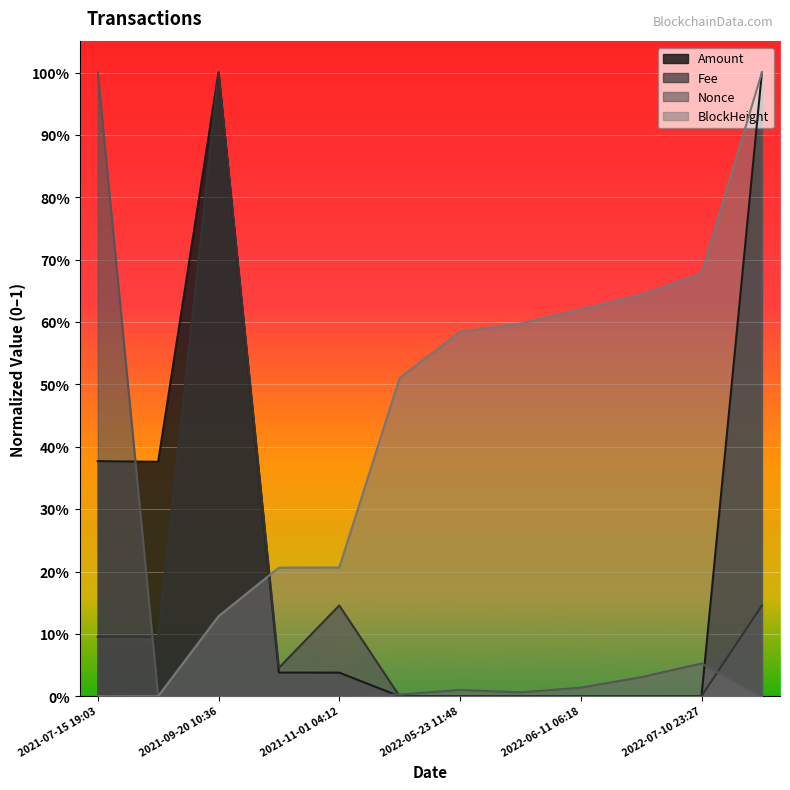

What is the label of the 12th point from the left?

2022-12-29 13:24